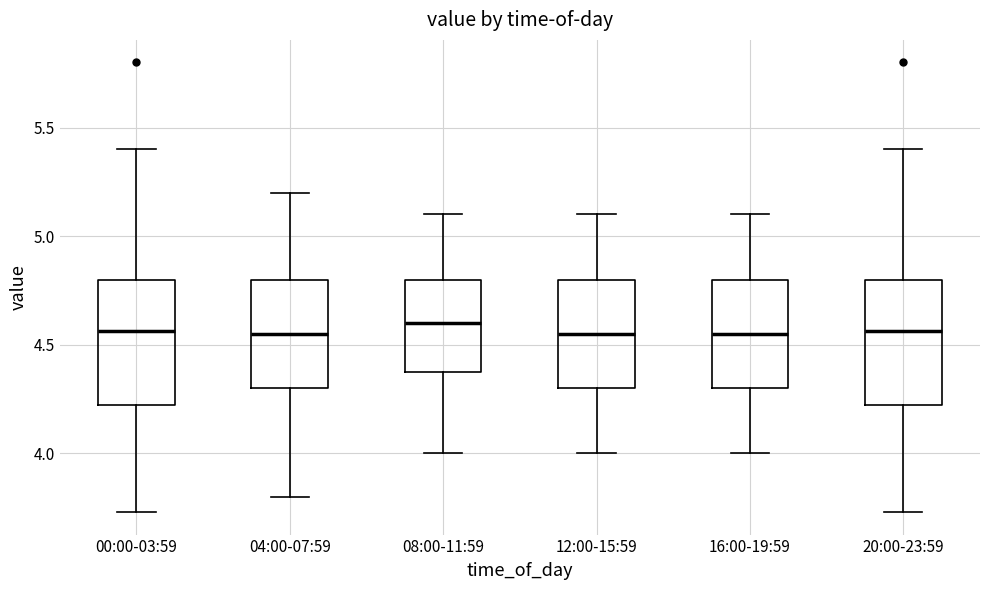

Where does the upper whisker of the box for 08:00-11:59 end on the y-axis? The values are not printed on the chart, so give them approximately, as read against the axis.

5.10